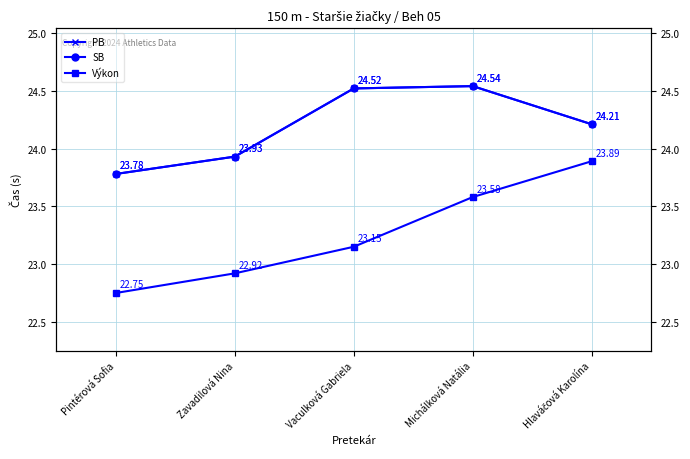

Rank the series by their maximum value, from lowest to highest.

Výkon, PB, SB